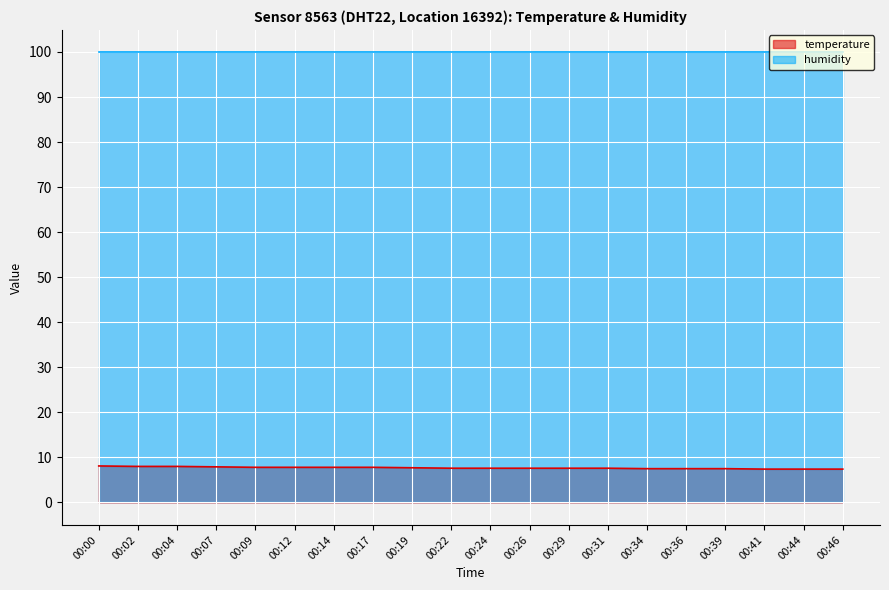

True or false: the data shows 7.8 at 00:09.

True